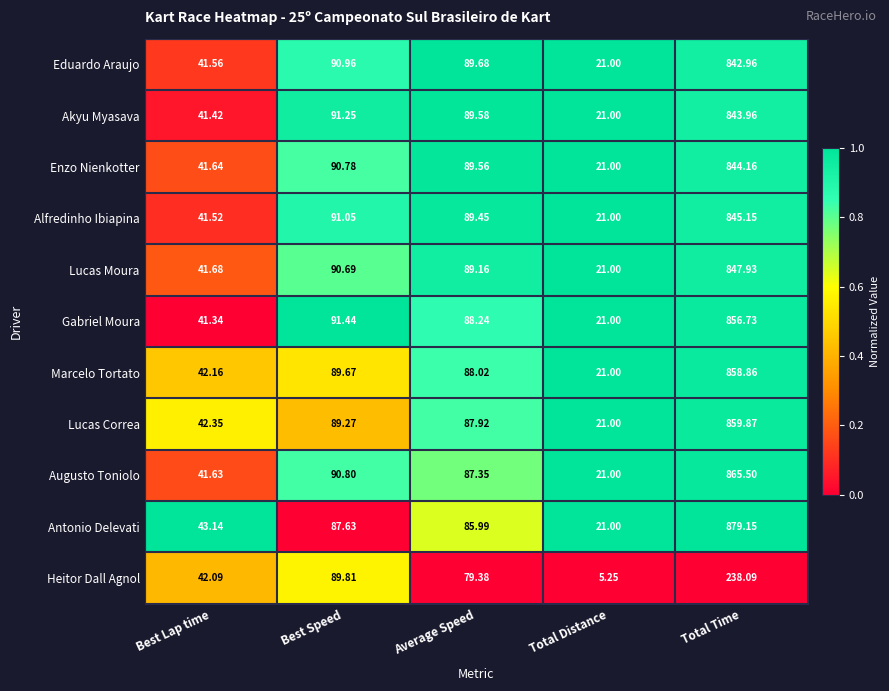

Count the number of data series in this chart.

11